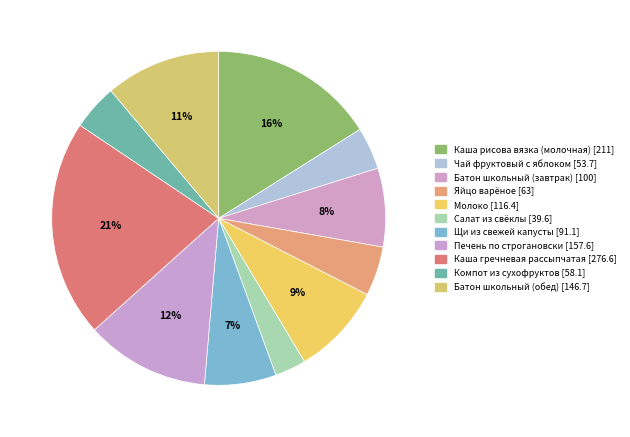

Combined, do Печень по строгановски and Яйцо варёное account for over 50%?

No